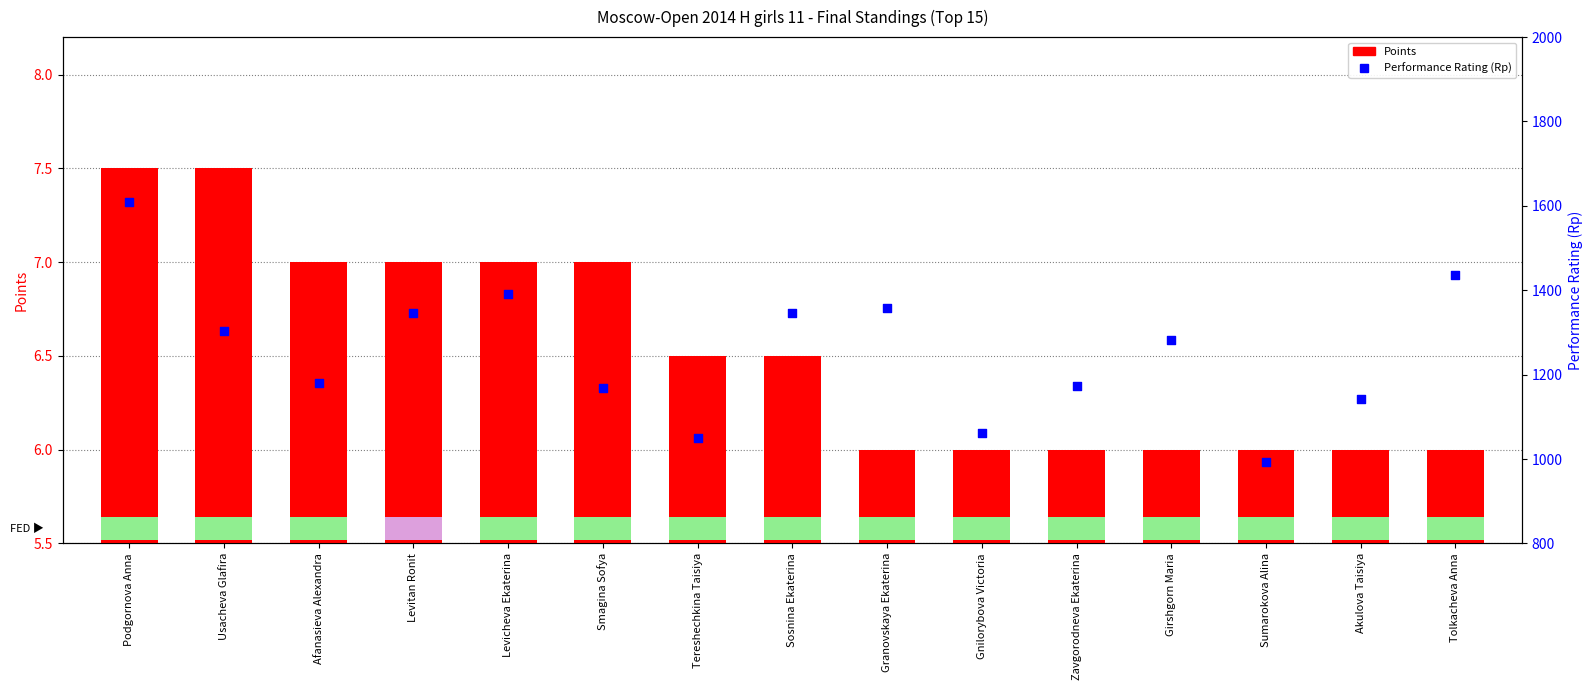

At how many categories does at least one series exceed 1407?

2